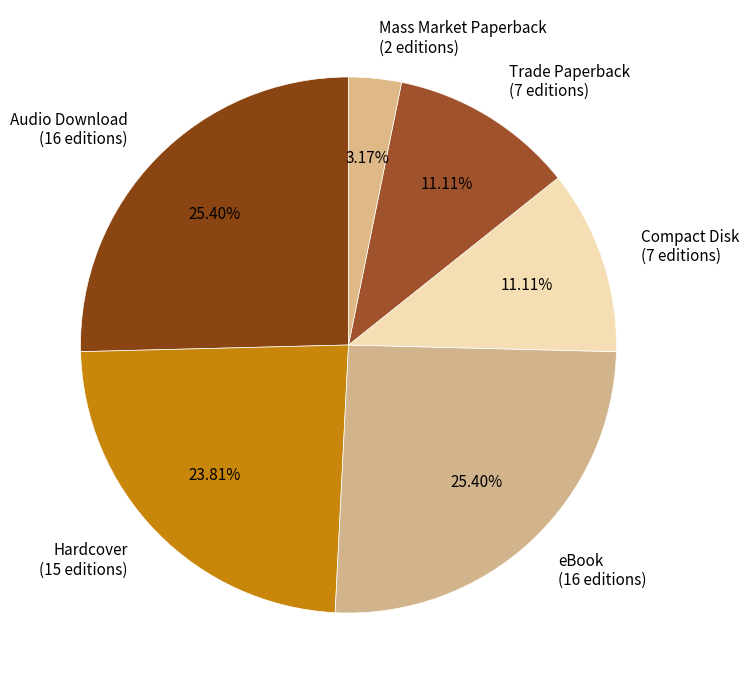

Is Compact Disk the majority of the pie?

No